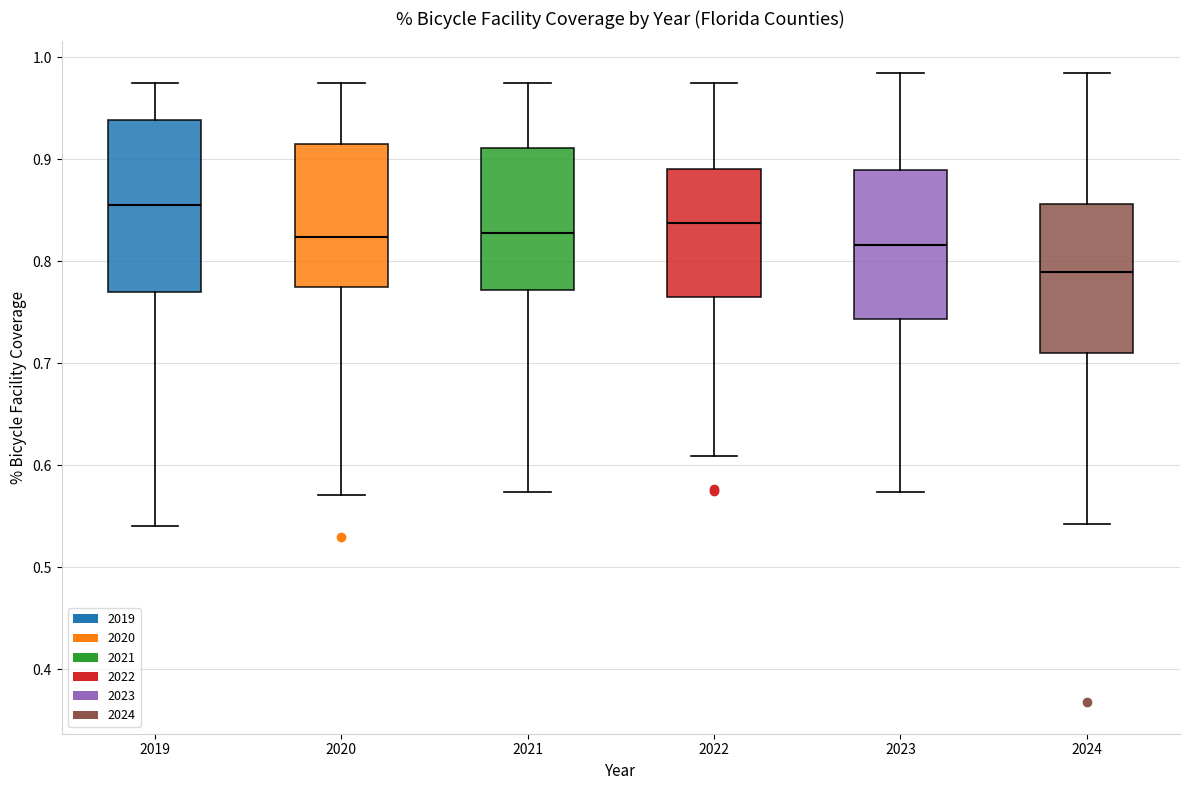

Reading left to right, transcribe this box plot: for each box, give where its median line is, the range the box spans, and where its two whiskers end, as read against the y-axis. The values are not printed on the chart, so give them approximately, as read against the axis.

2019: median 0.86, box 0.77 to 0.94, whiskers 0.54 to 0.97
2020: median 0.82, box 0.77 to 0.92, whiskers 0.57 to 0.97
2021: median 0.83, box 0.77 to 0.91, whiskers 0.57 to 0.97
2022: median 0.84, box 0.77 to 0.89, whiskers 0.61 to 0.97
2023: median 0.82, box 0.74 to 0.89, whiskers 0.57 to 0.98
2024: median 0.79, box 0.71 to 0.86, whiskers 0.54 to 0.98